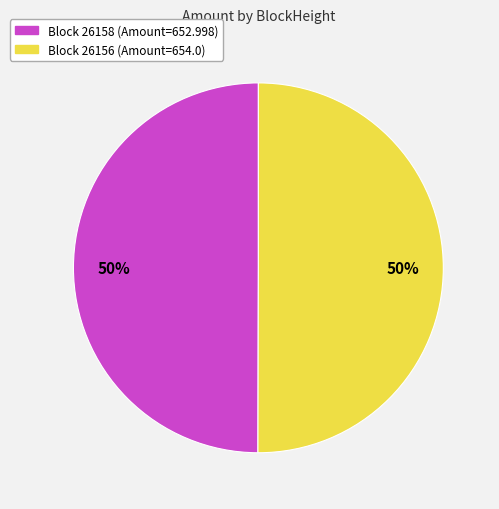

To the nearest percent, what is the average slice percentage?

50%